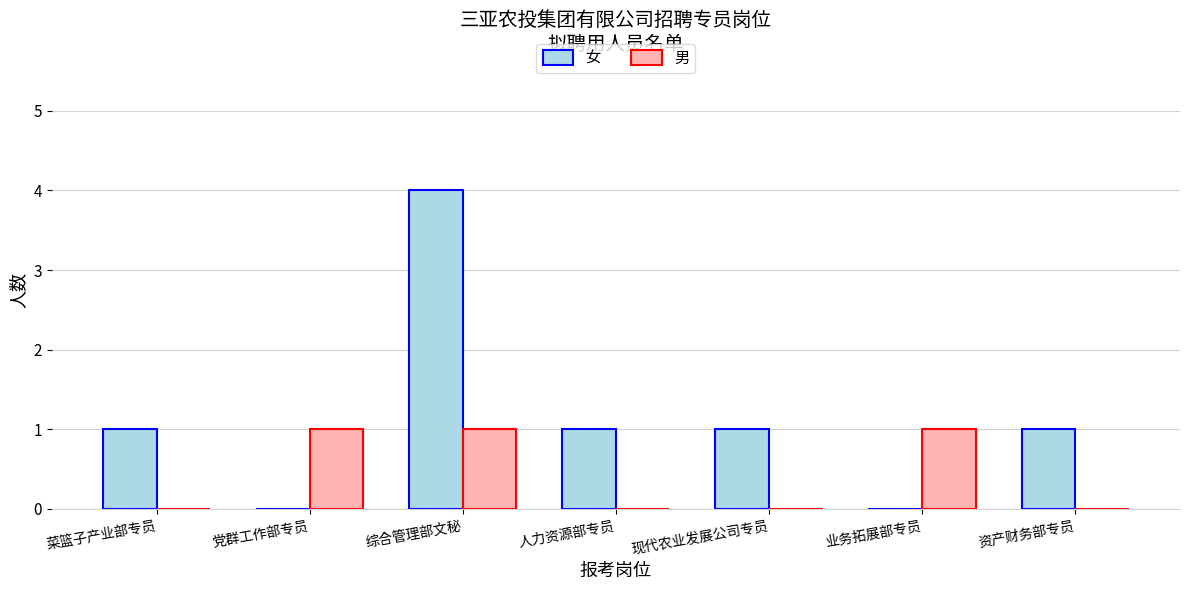

What is the sum of all 女 values?

8